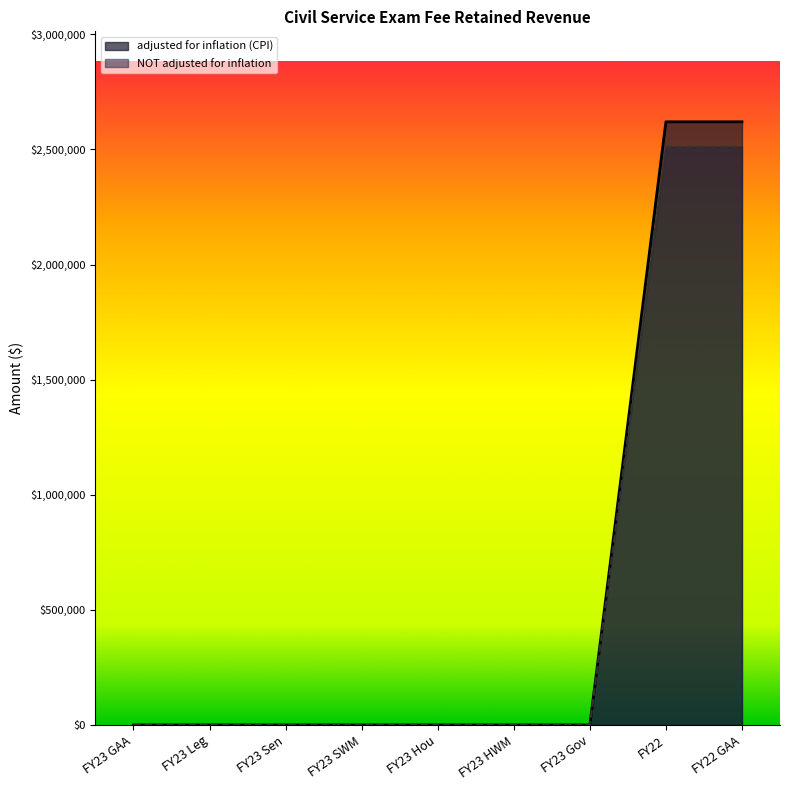

How many values in NOT adjusted for inflation are above zero?

2